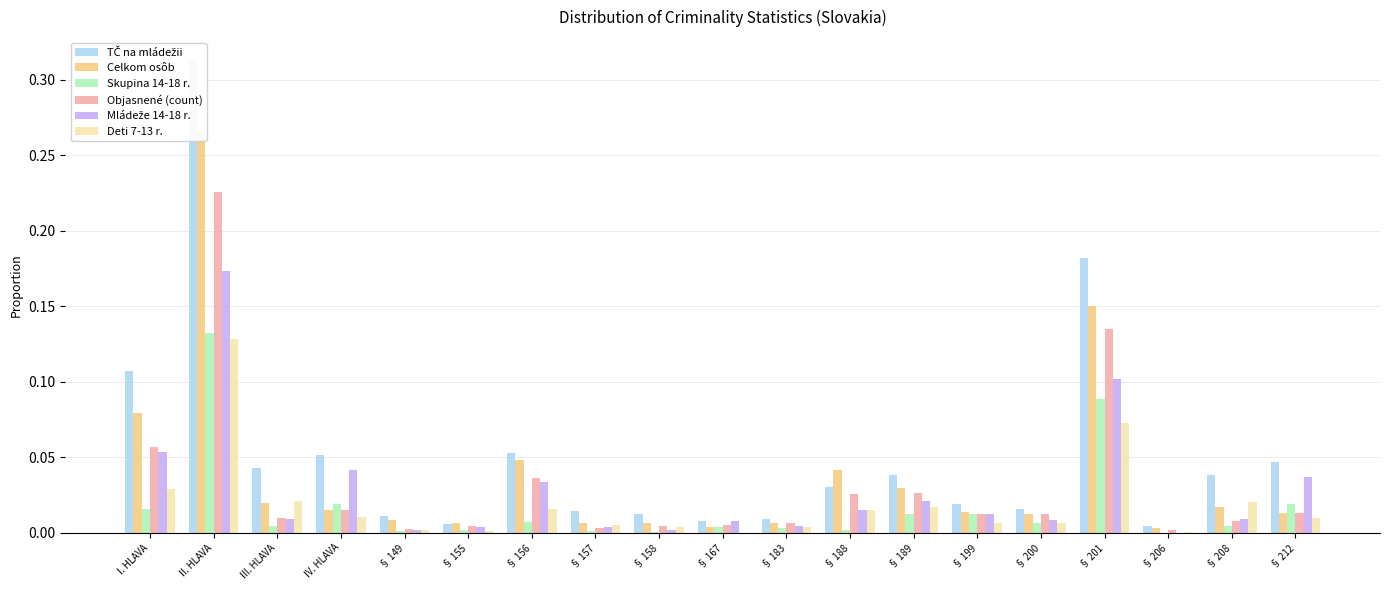

How many bars are there in each group?

6